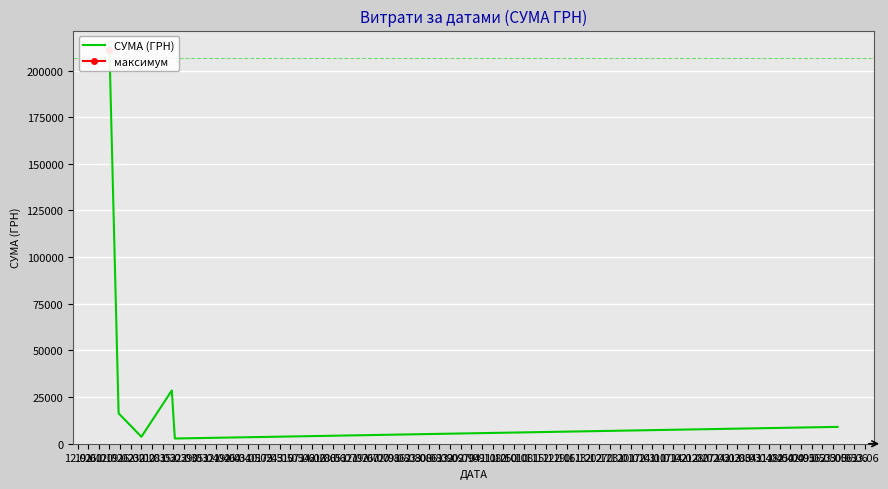

Count the number of data series in this chart.

1